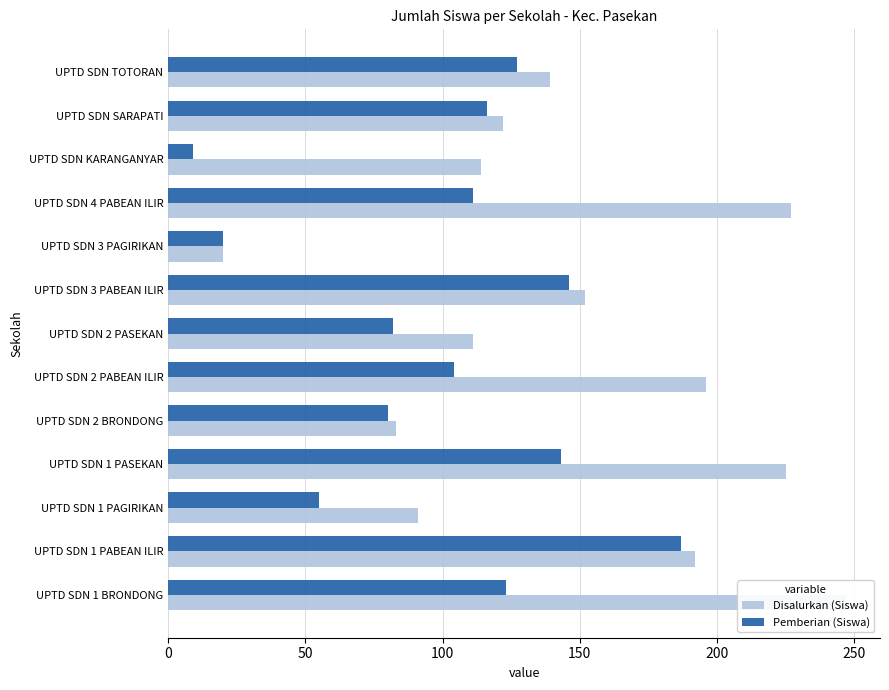

Read the Disalurkan (Siswa) value at UPTD SDN 1 BRONDONG.

247